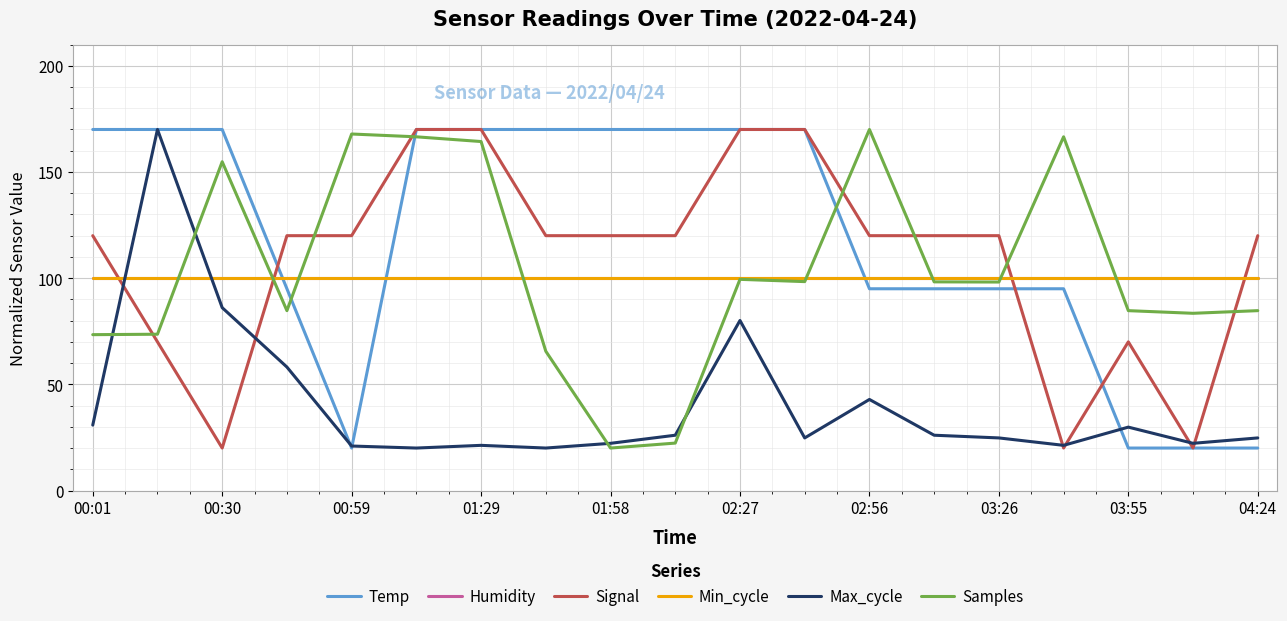

Is this an area chart (filled region under the line)?

No